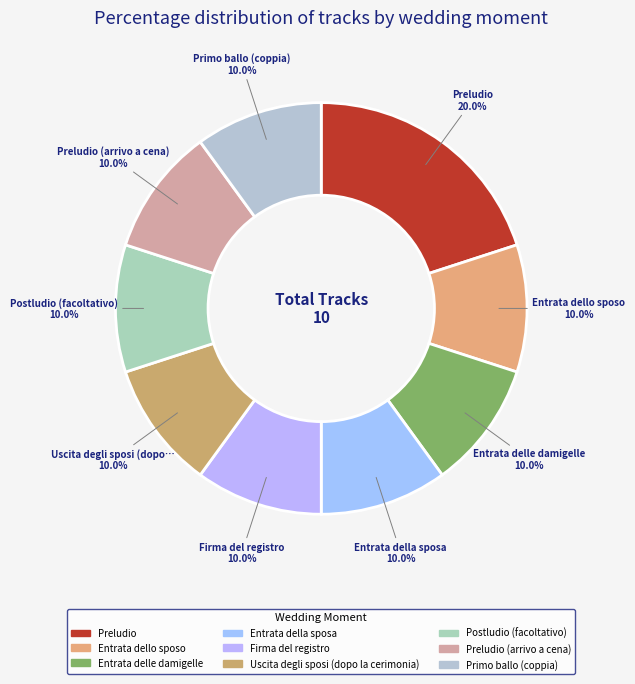

What is the smallest slice in the pie chart?

Entrata dello sposo